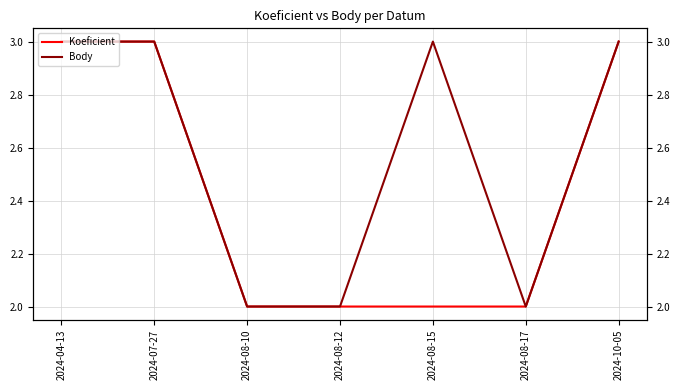

What is the difference between the maximum and minimum values in the Body series?

1